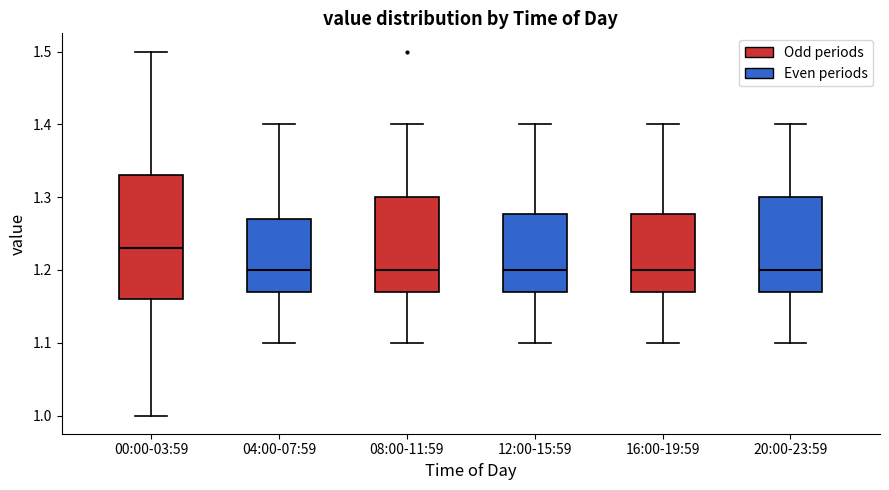

Reading left to right, transcribe this box plot: for each box, give where its median line is, the range the box spans, and where its two whiskers end, as read against the y-axis. The values are not printed on the chart, so give them approximately, as read against the axis.

00:00-03:59: median 1.23, box 1.16 to 1.33, whiskers 1.00 to 1.50
04:00-07:59: median 1.20, box 1.17 to 1.27, whiskers 1.10 to 1.40
08:00-11:59: median 1.20, box 1.17 to 1.30, whiskers 1.10 to 1.40
12:00-15:59: median 1.20, box 1.17 to 1.28, whiskers 1.10 to 1.40
16:00-19:59: median 1.20, box 1.17 to 1.28, whiskers 1.10 to 1.40
20:00-23:59: median 1.20, box 1.17 to 1.30, whiskers 1.10 to 1.40